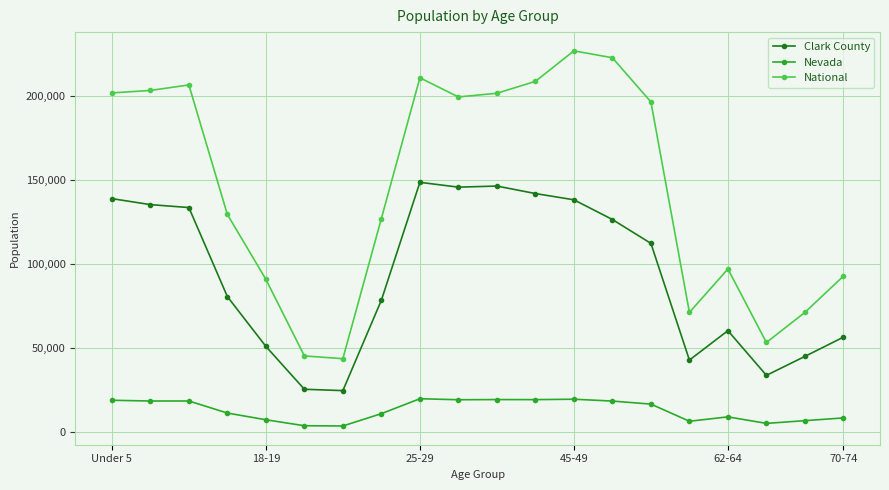

List the series in order of their overall mean, highest first.

National, Clark County, Nevada